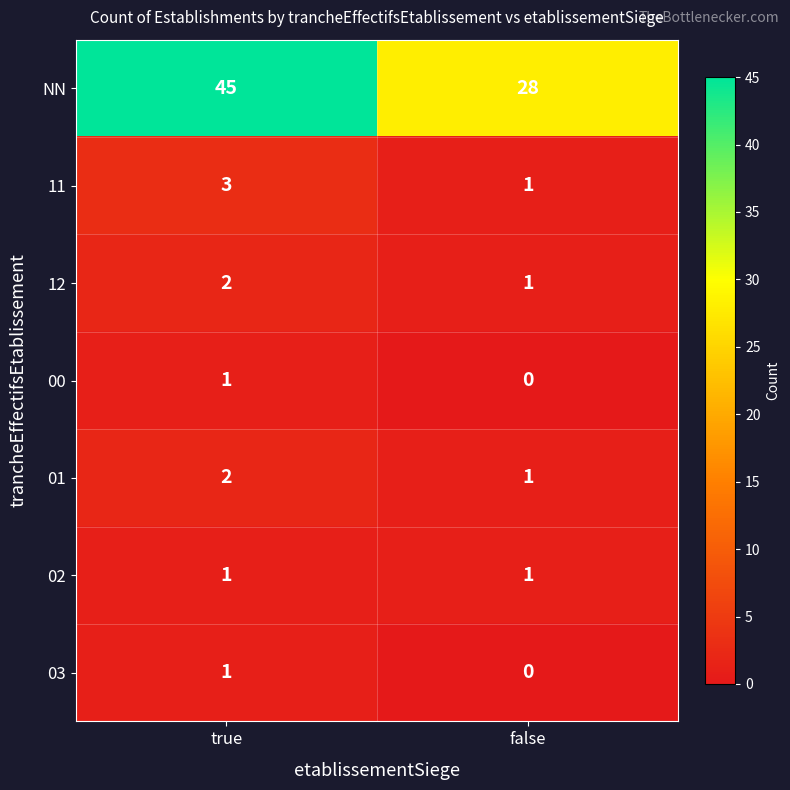

Is it true that 12 equals 2 at true?

True